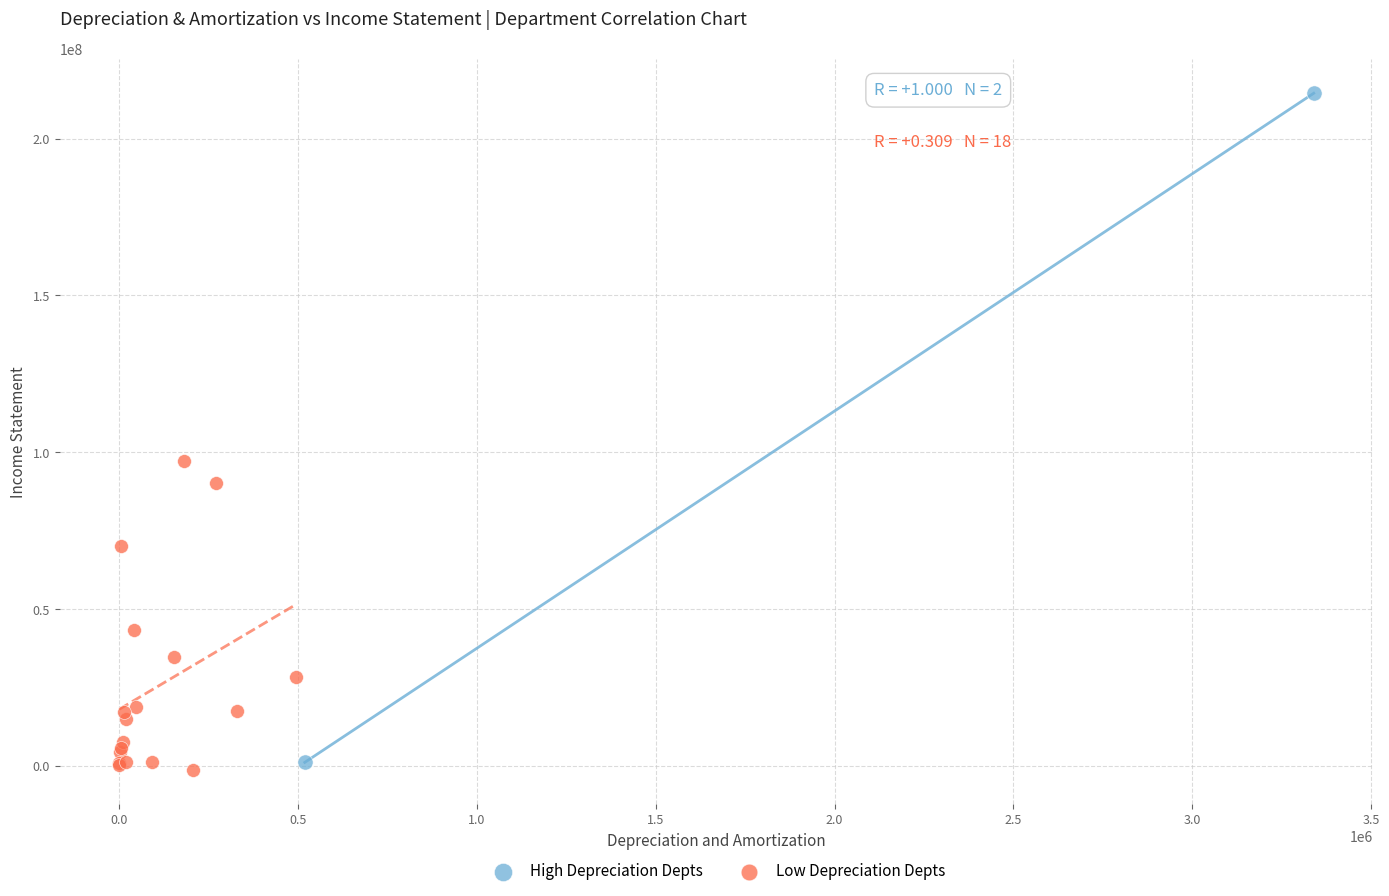

What are all the series names shown in the legend?

High Depreciation Depts, Low Depreciation Depts